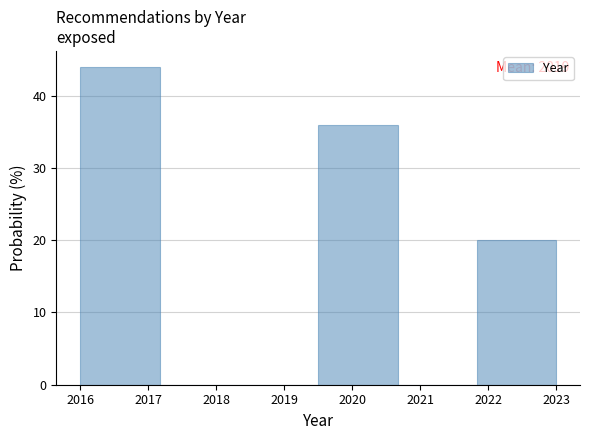

Over which range of the x-axis is the bar tallest?

2016.0 to 2017.2